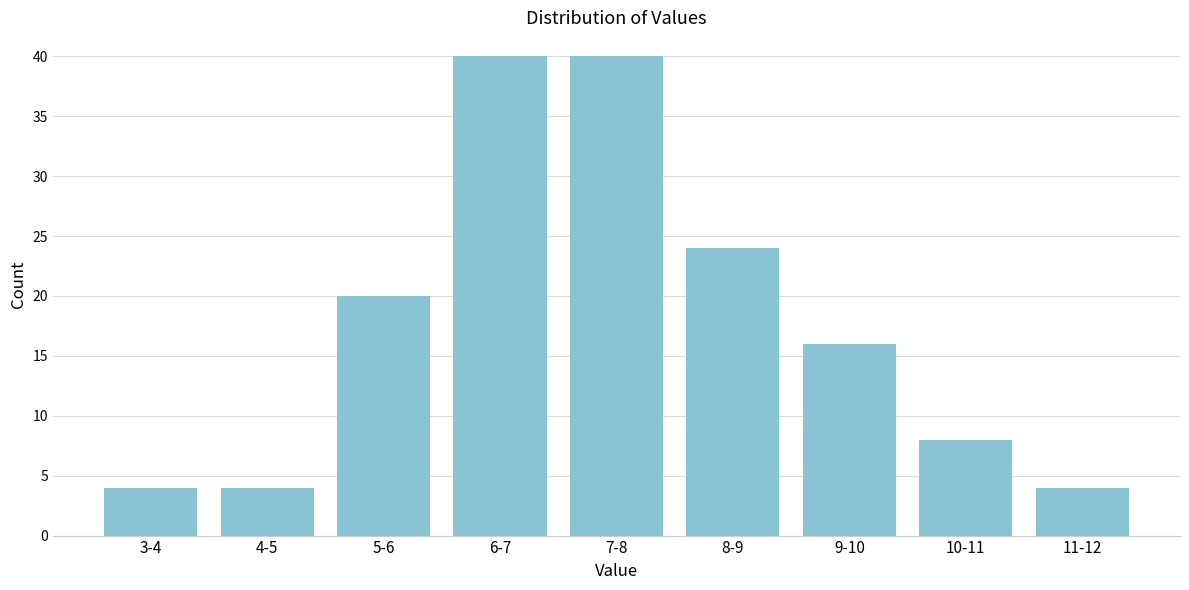

Reading left to right, transcribe all the data shown in this chart.

4	4	20	40	40	24	16	8	4